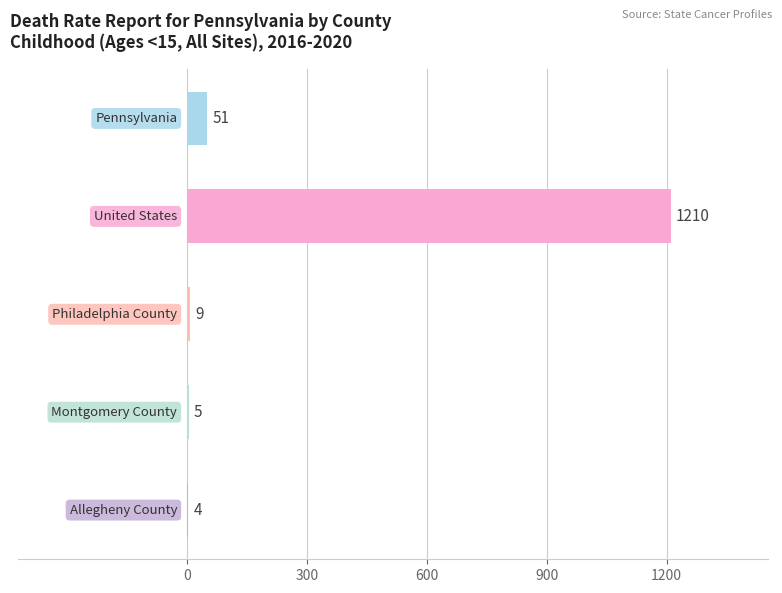

What is the greatest value displayed?

1210